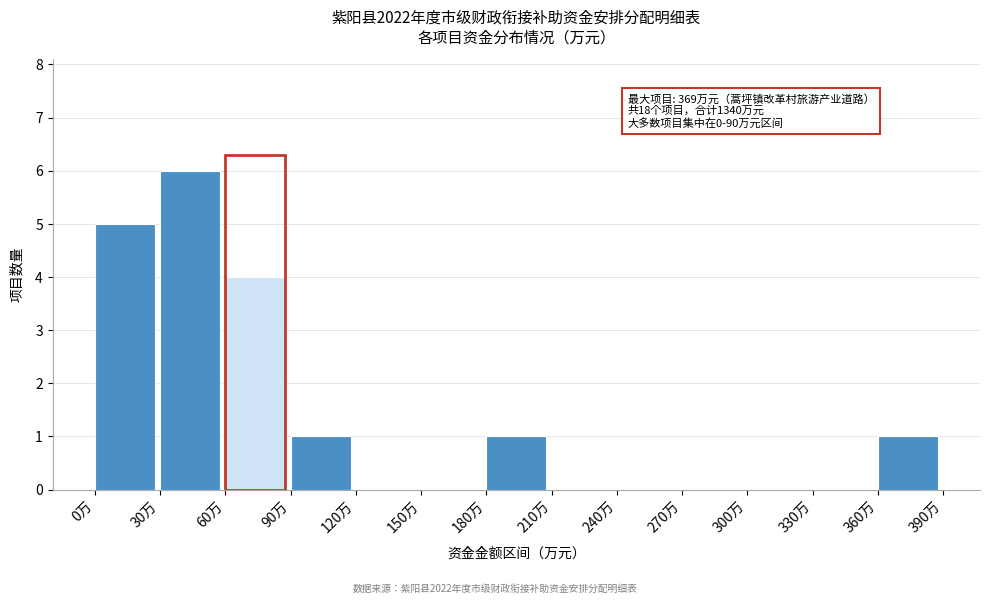

Which range on the x-axis has the tallest bar?

30 to 60